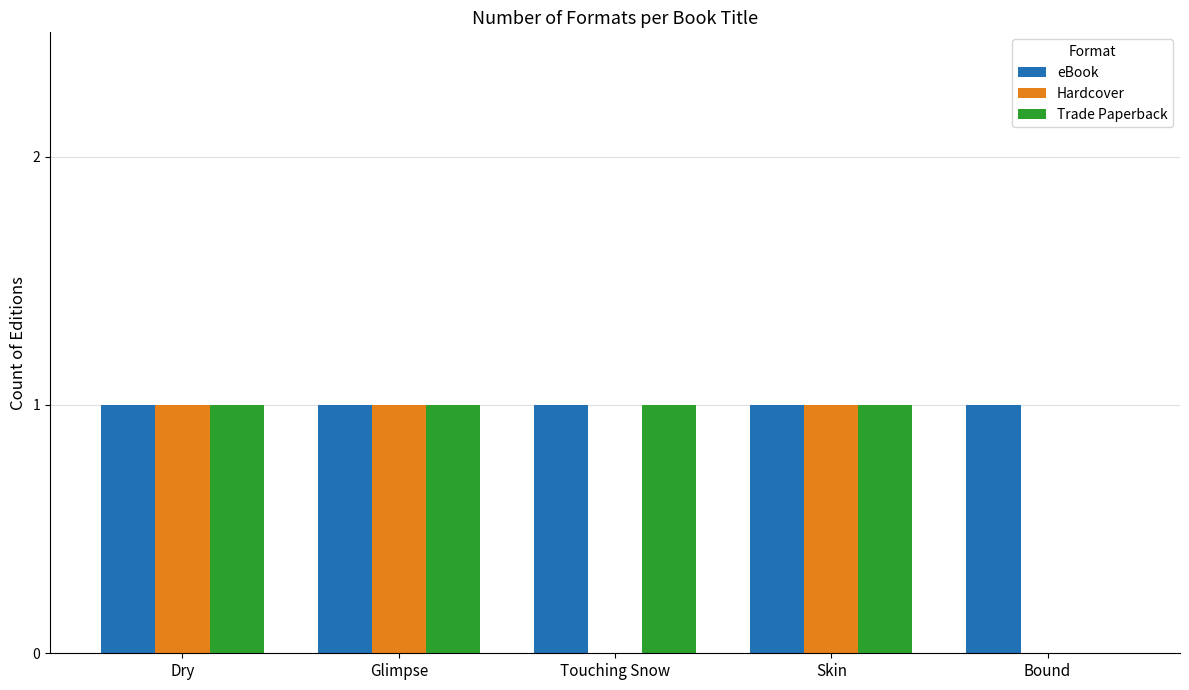

The Hardcover series shows 1 at Bound. True or false?

False